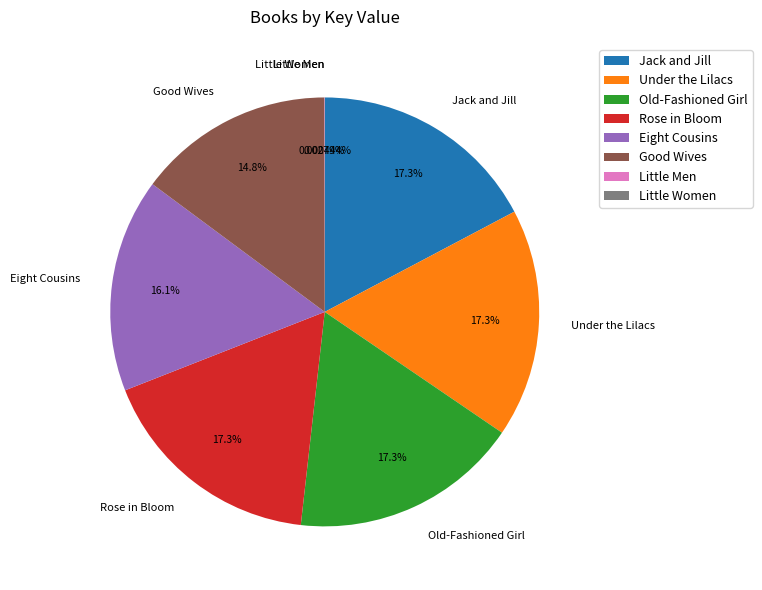

Approximately how many times larger is the value at Eight Cousins compared to Rose in Bloom?

0.9